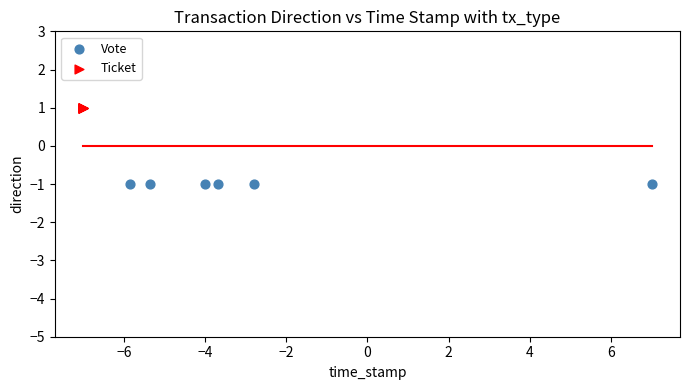

Which series contains the lowest Y value?

Vote